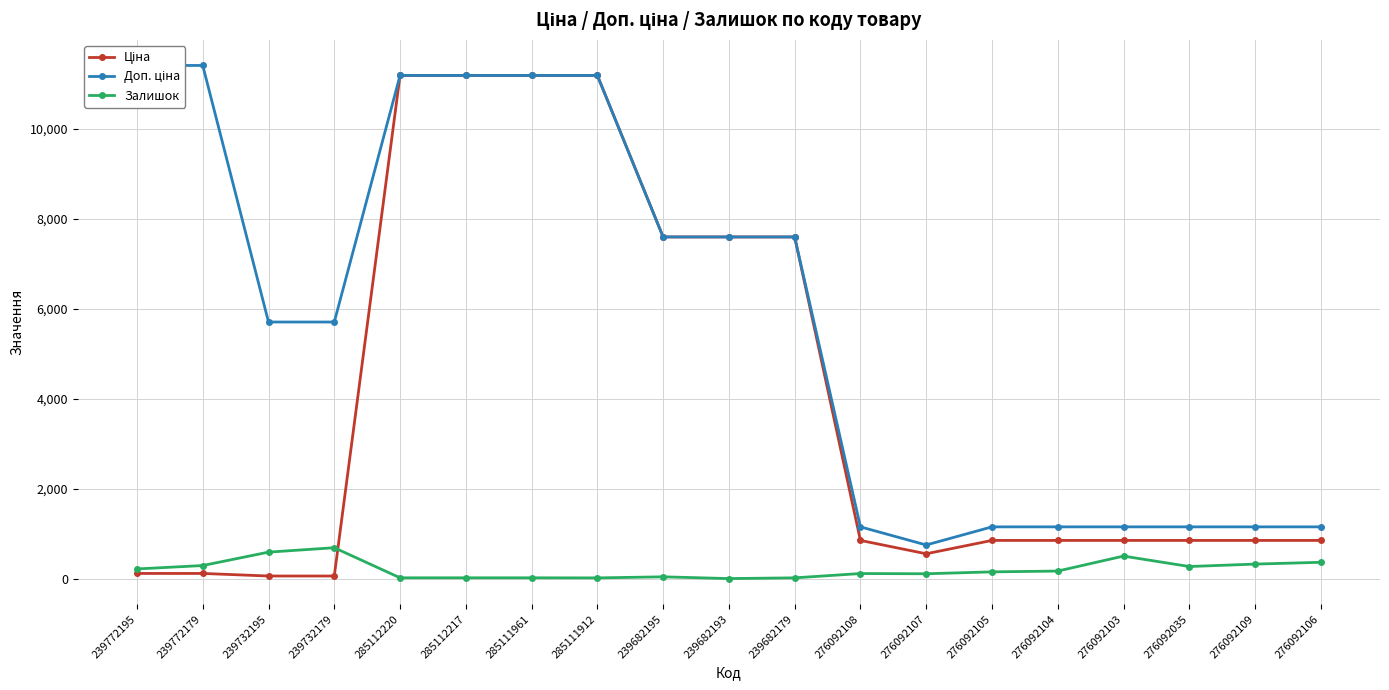

What is the sum of the Доп. ціна values at 276092035 and 239682193?

8746.3